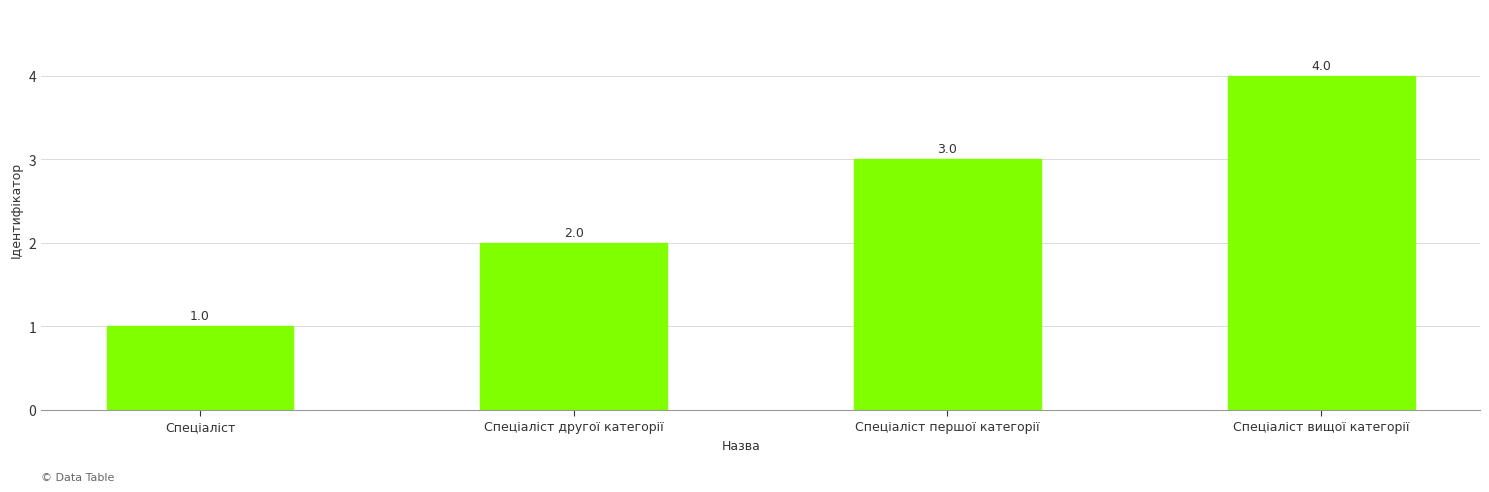

How many values are below 3?

2